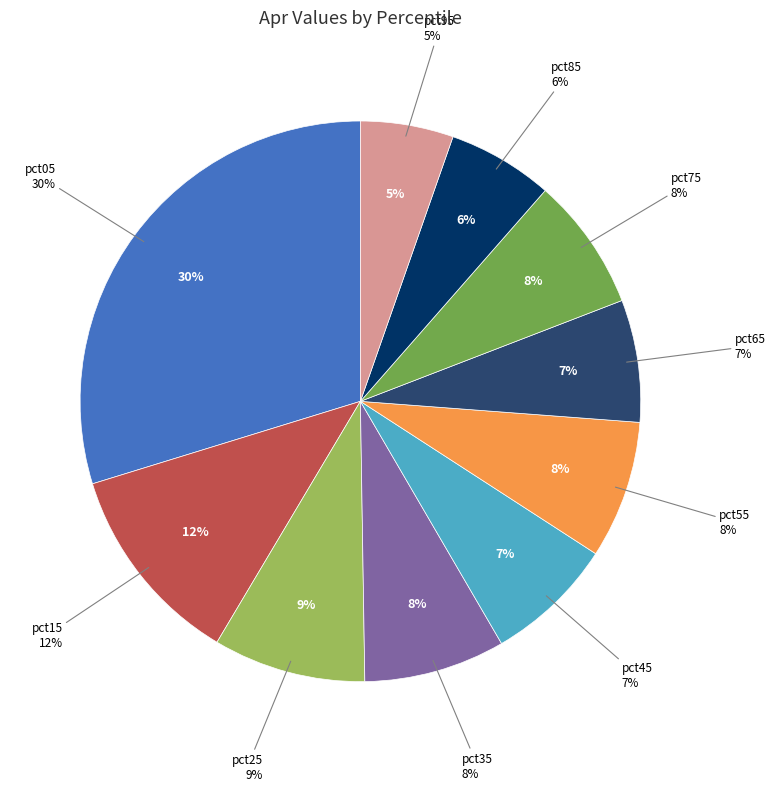

To the nearest percent, what portion does pct45 represent?

7%